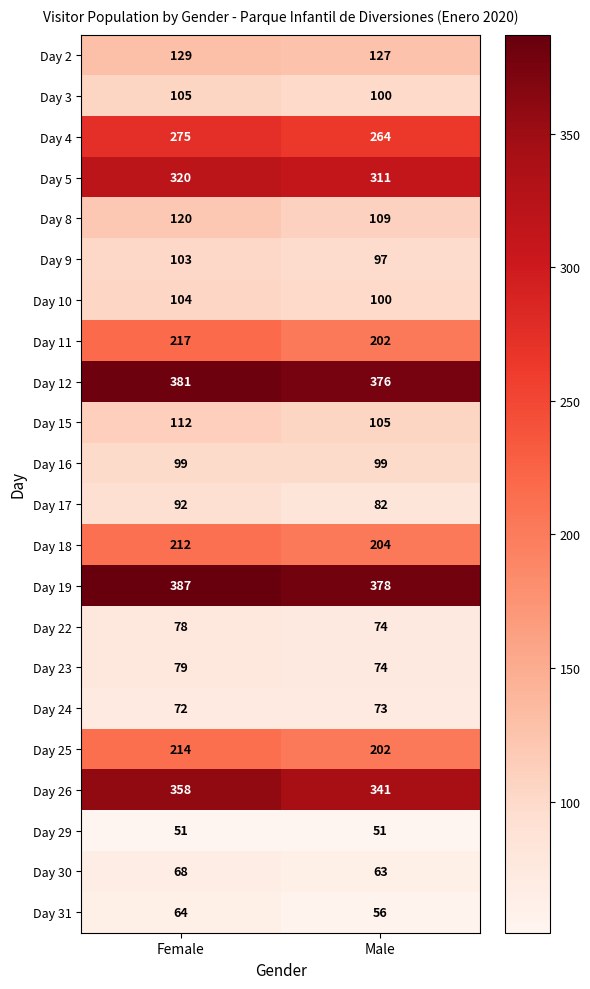

What is the maximum value for Day 10?

104